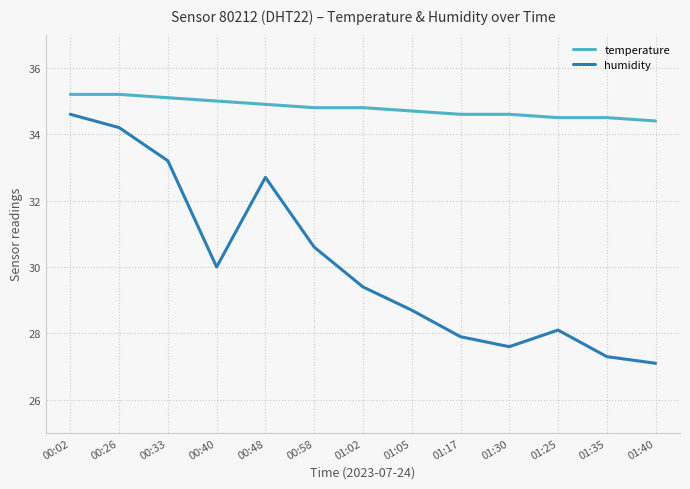

What is the maximum value for humidity?

34.6